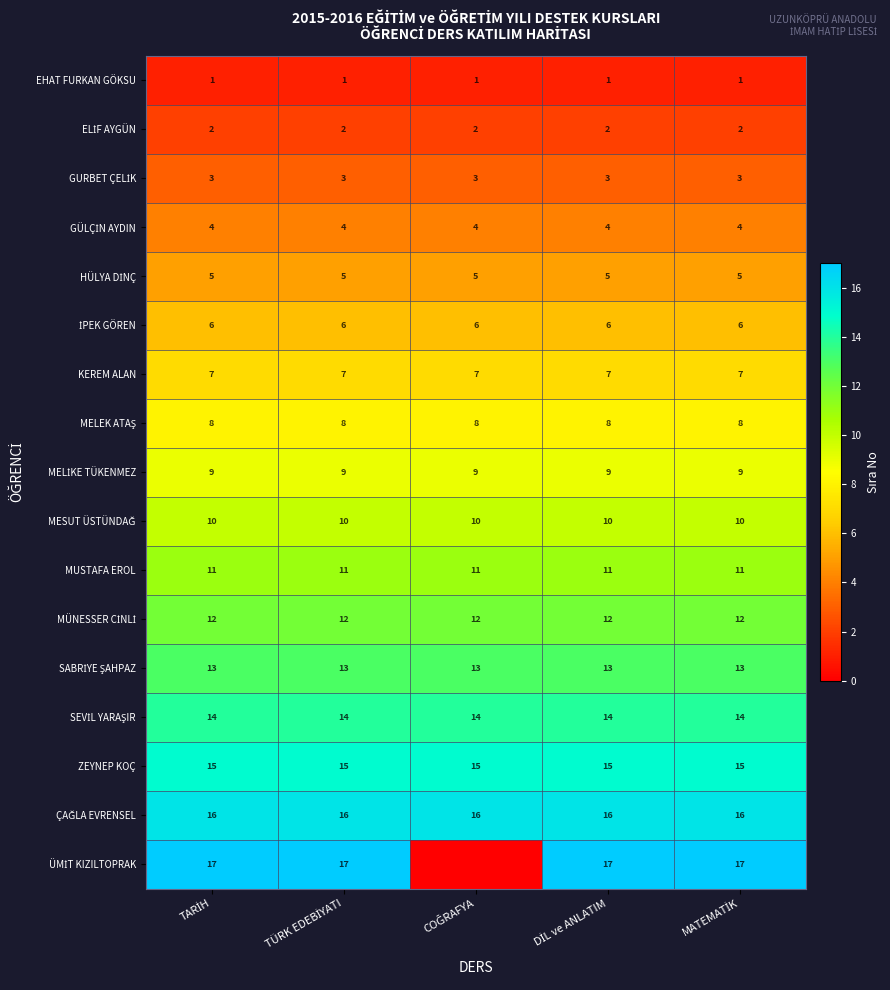

What is the difference between the highest and lowest values at MATEMATİK?

16